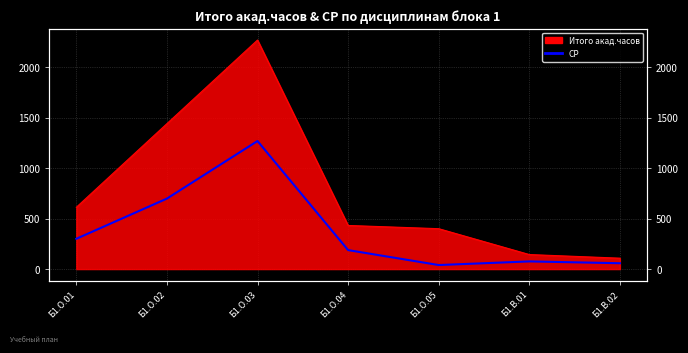

Where is the data nearest to the value 654?

Б1.О.02